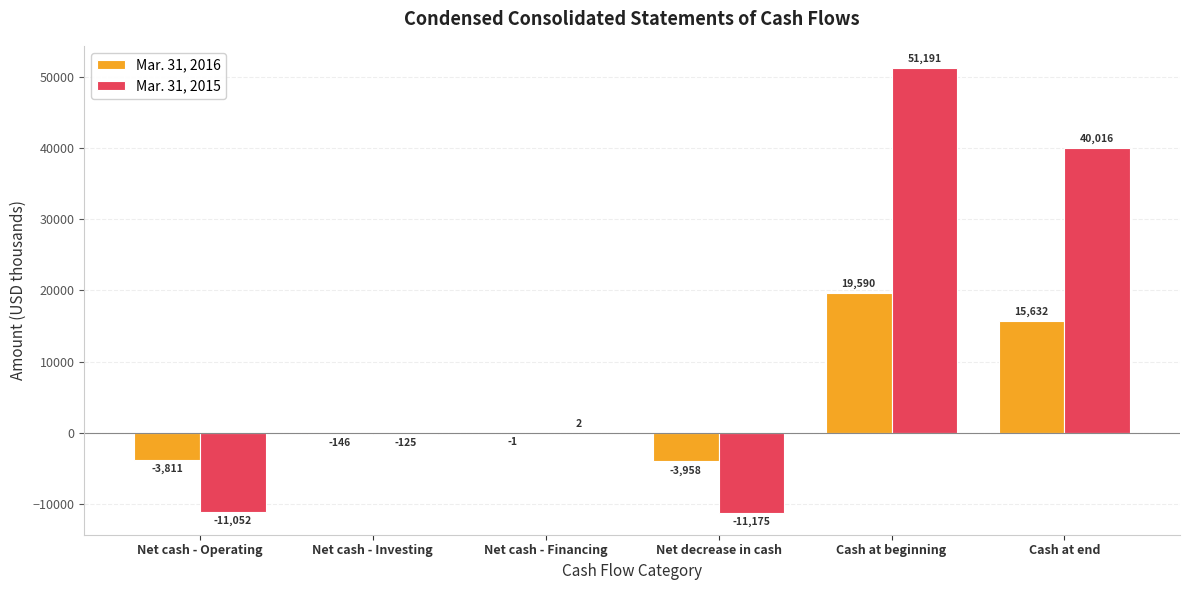

What are all the series names shown in the legend?

Mar. 31, 2016, Mar. 31, 2015